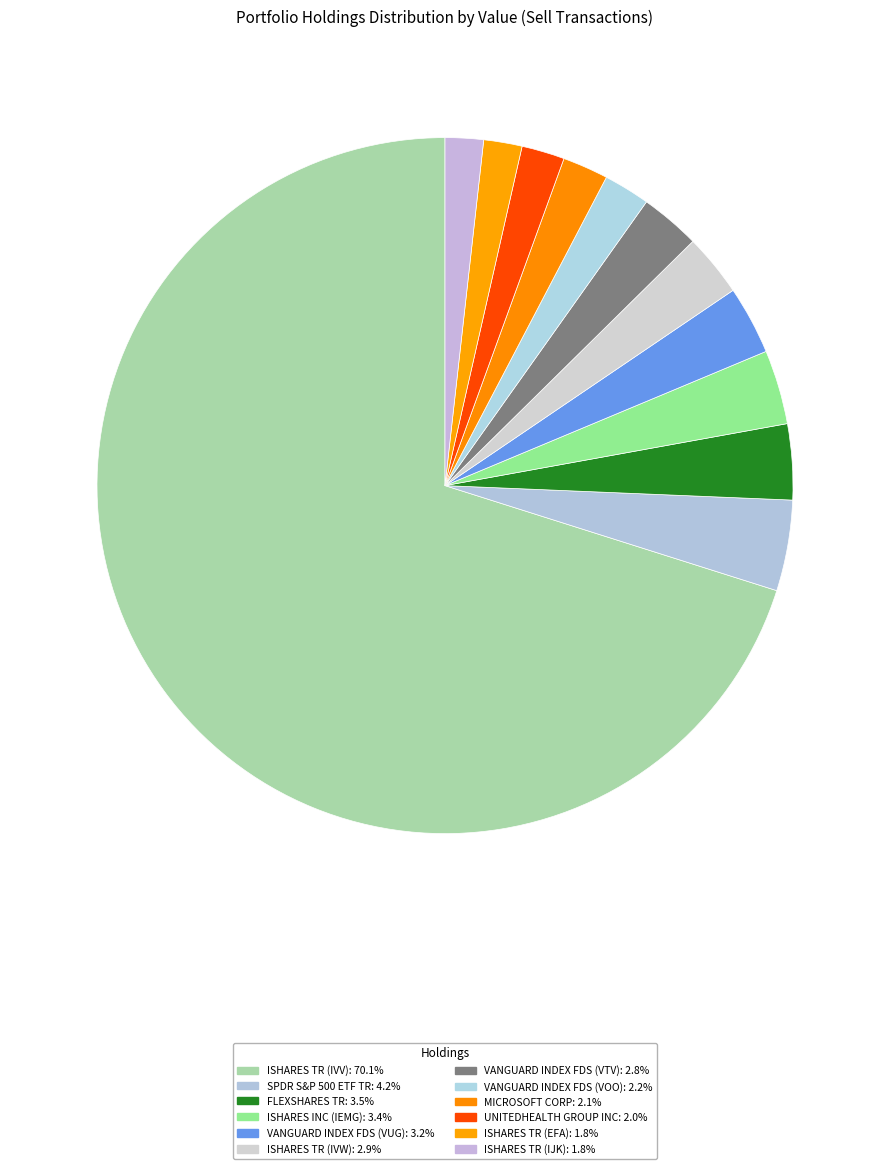

Which slice is the smallest?

ISHARES TR (IJK)